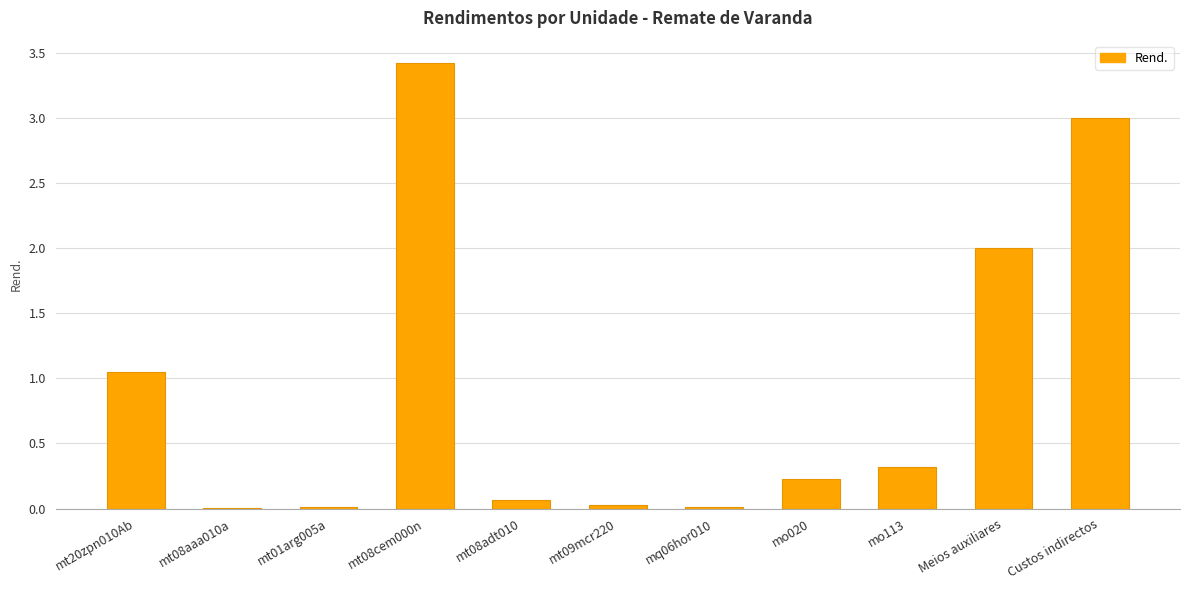

Where is the data nearest to the value 1?

mt20zpn010Ab